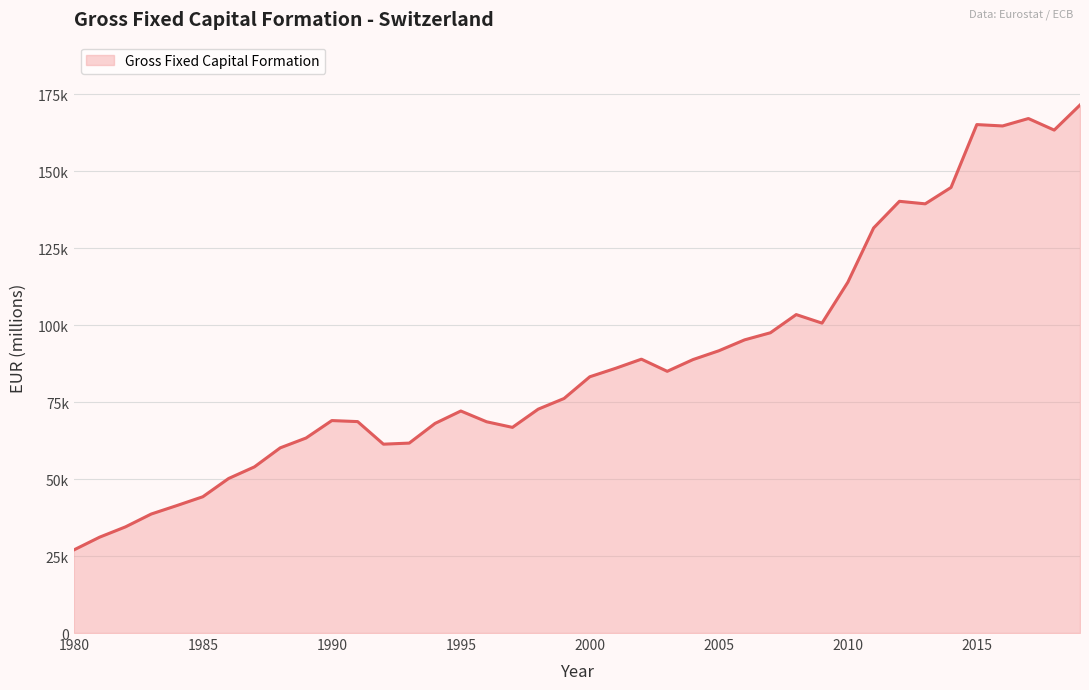

Does the chart have visible grid lines?

Yes